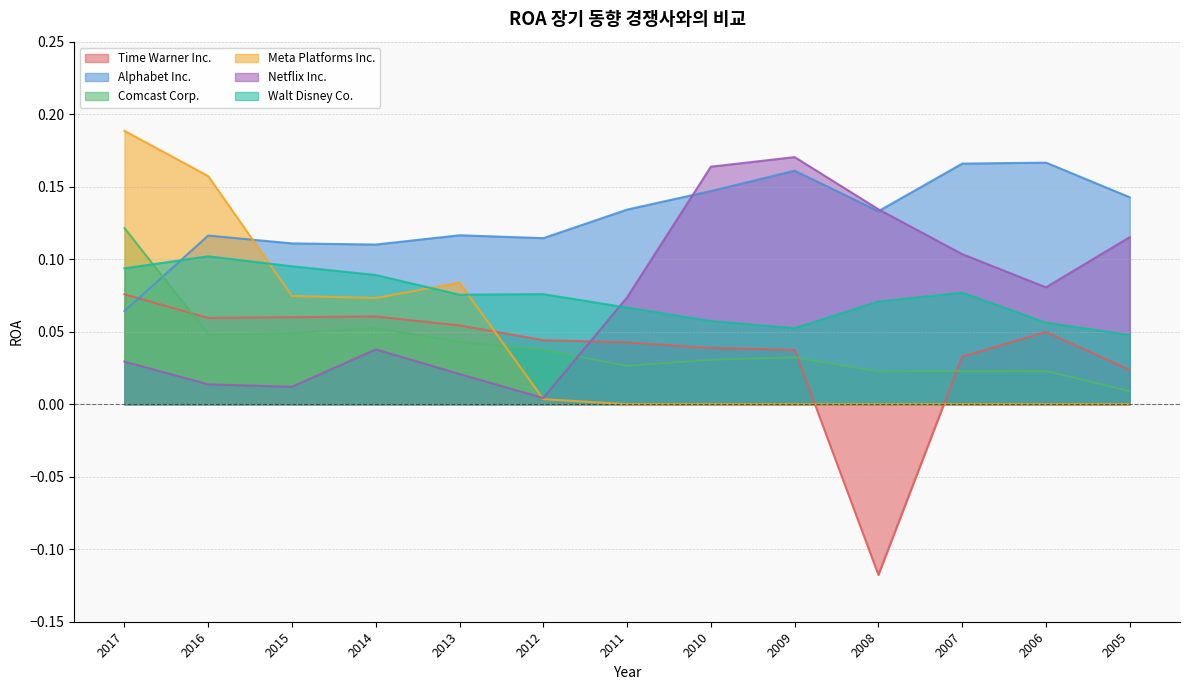

How many interior local valleys does the Netflix Inc. series have?

3